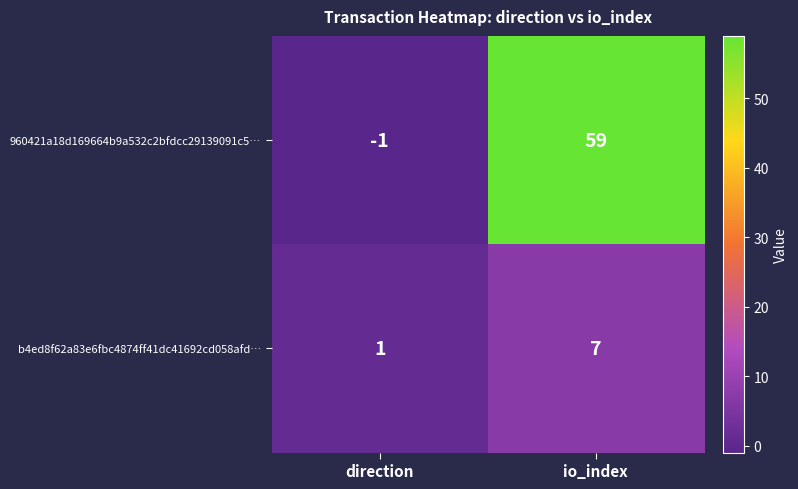

Read the b4ed8f62a83e6fbc4874ff41dc41692cd058afd… value at io_index.

7